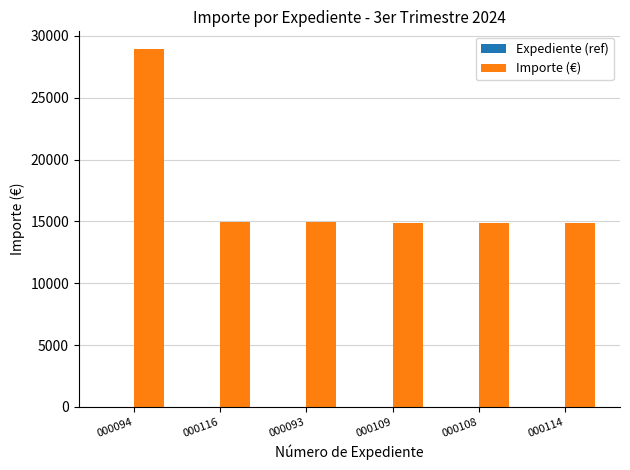

What is the maximum value shown in the chart?

28925.6